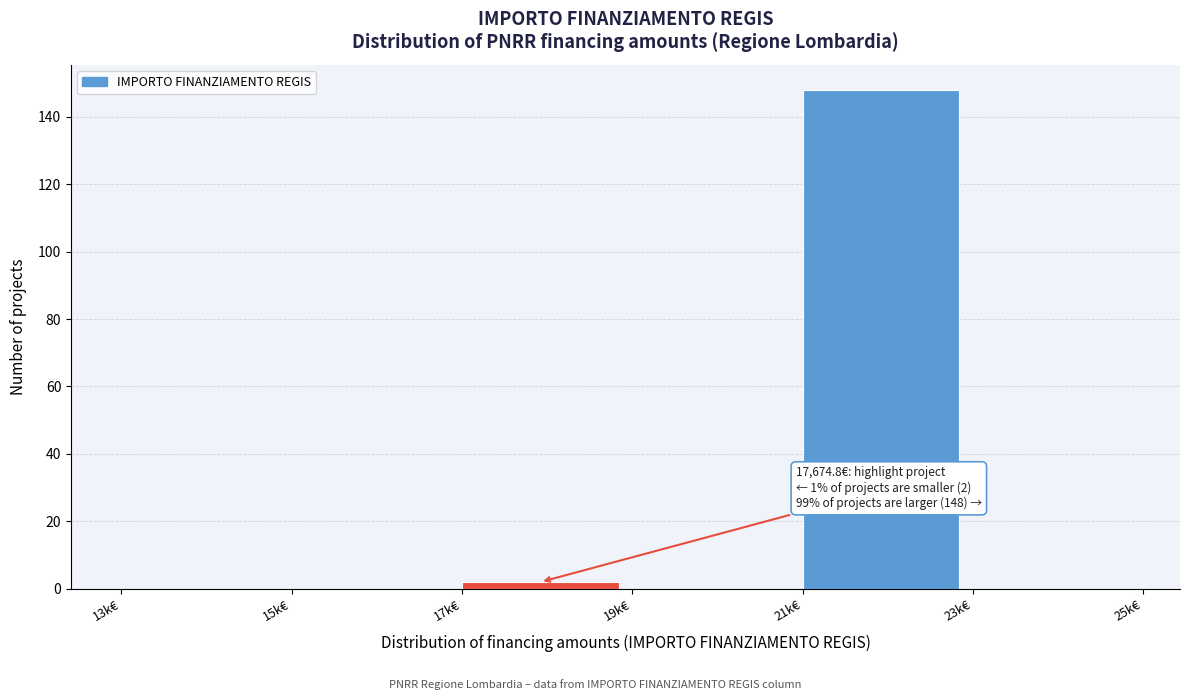

Reading left to right, list all the values displayed in this chart.

13k€=0	15k€=0	17k€=2	19k€=0	21k€=148	23k€=0